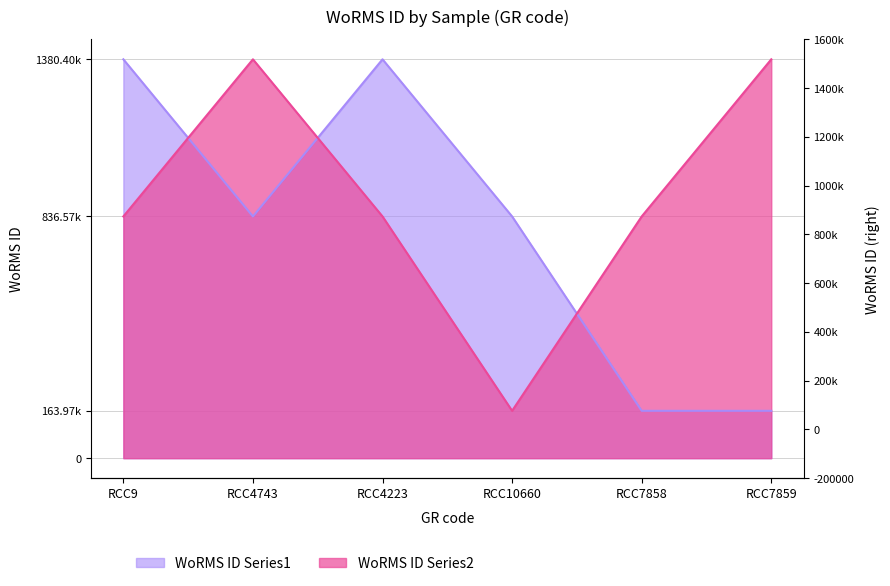

What is the average value of the WoRMS ID Series2 series?

905746